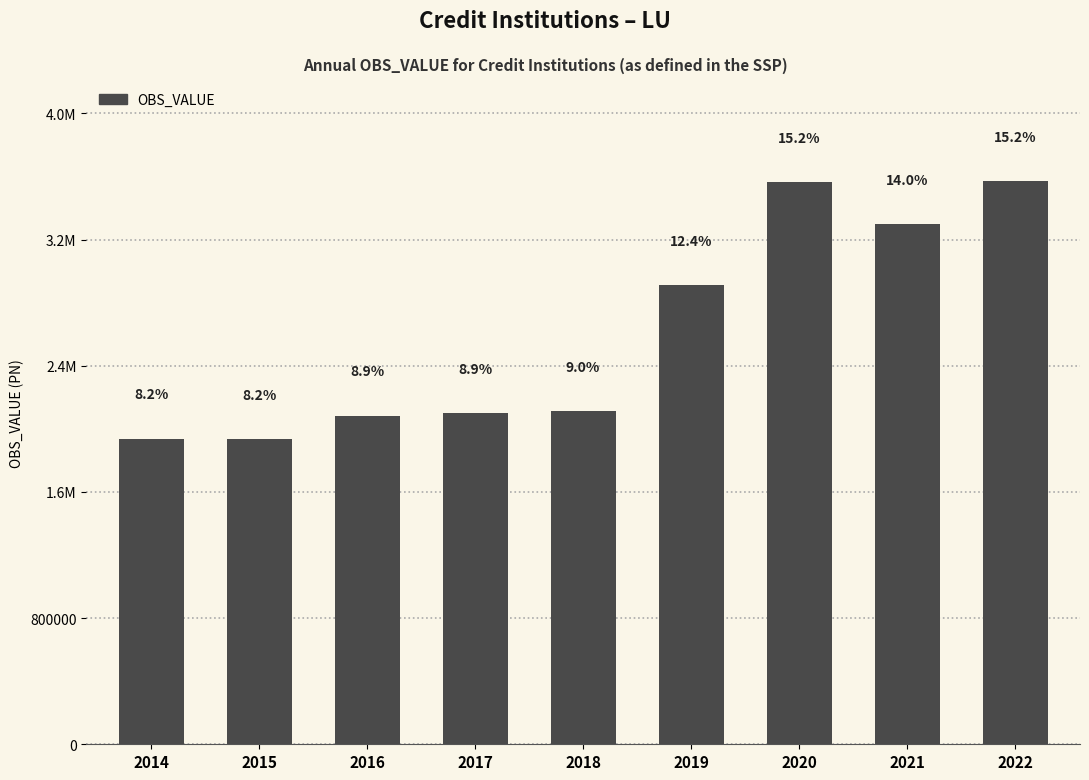

Are the bars horizontal?

No